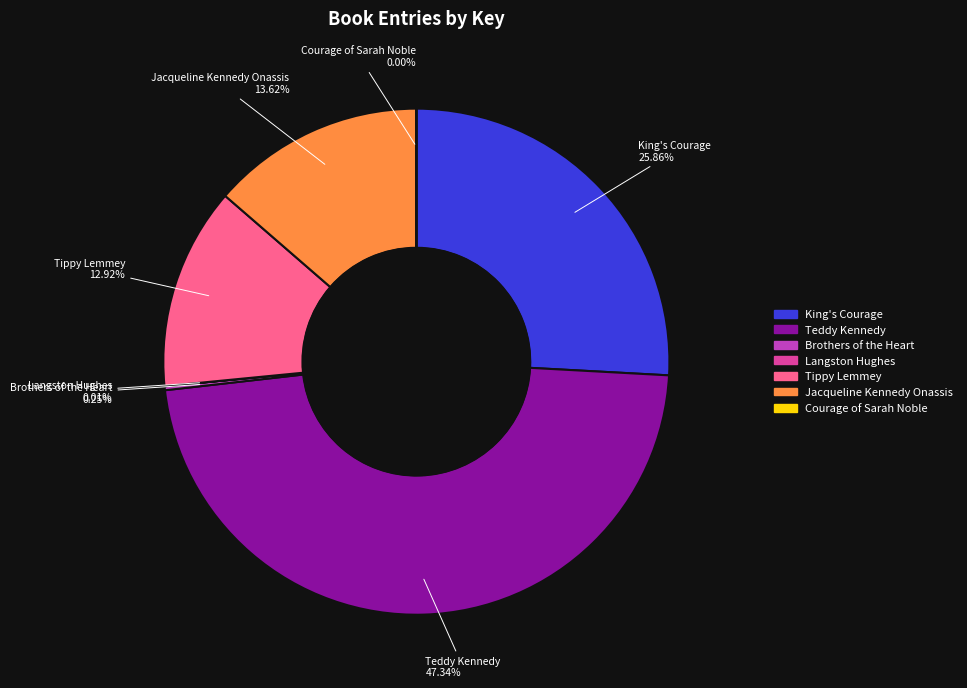

Does King's Courage account for over 50% of the chart?

No